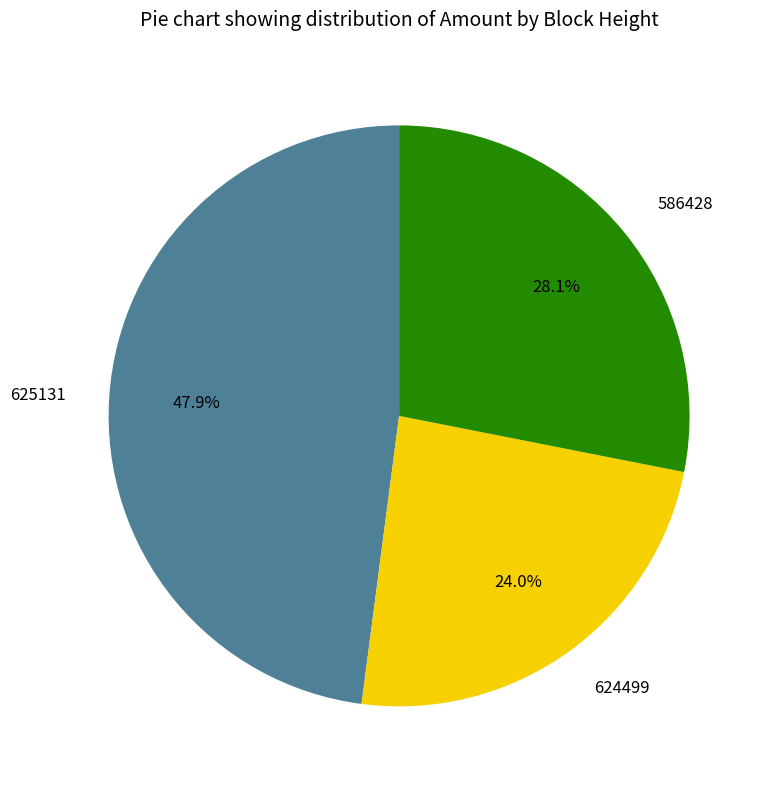

The 586428 slice represents 28% of the pie. True or false?

True